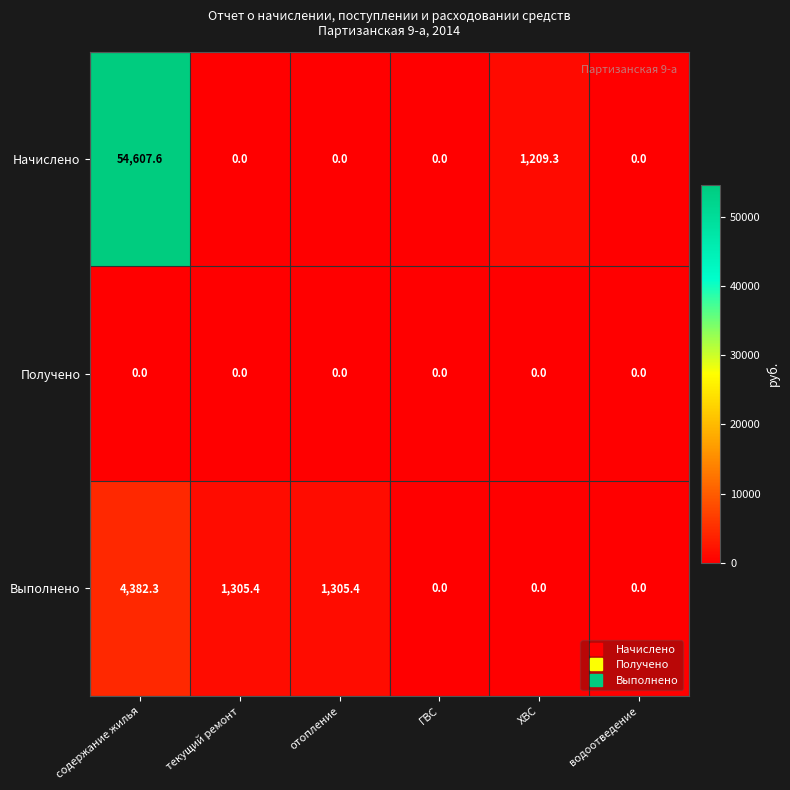

How many categories are shown in the chart?

6